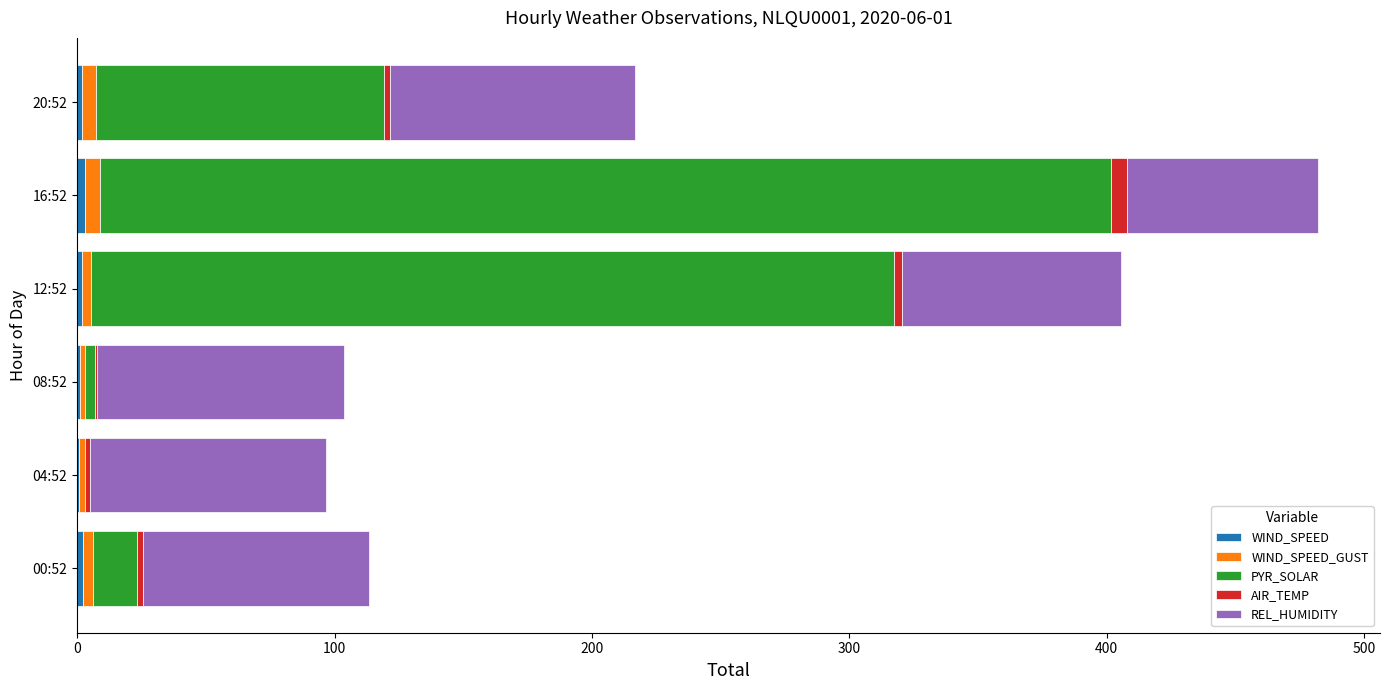

At how many categories does at least one series exceed 81?

6